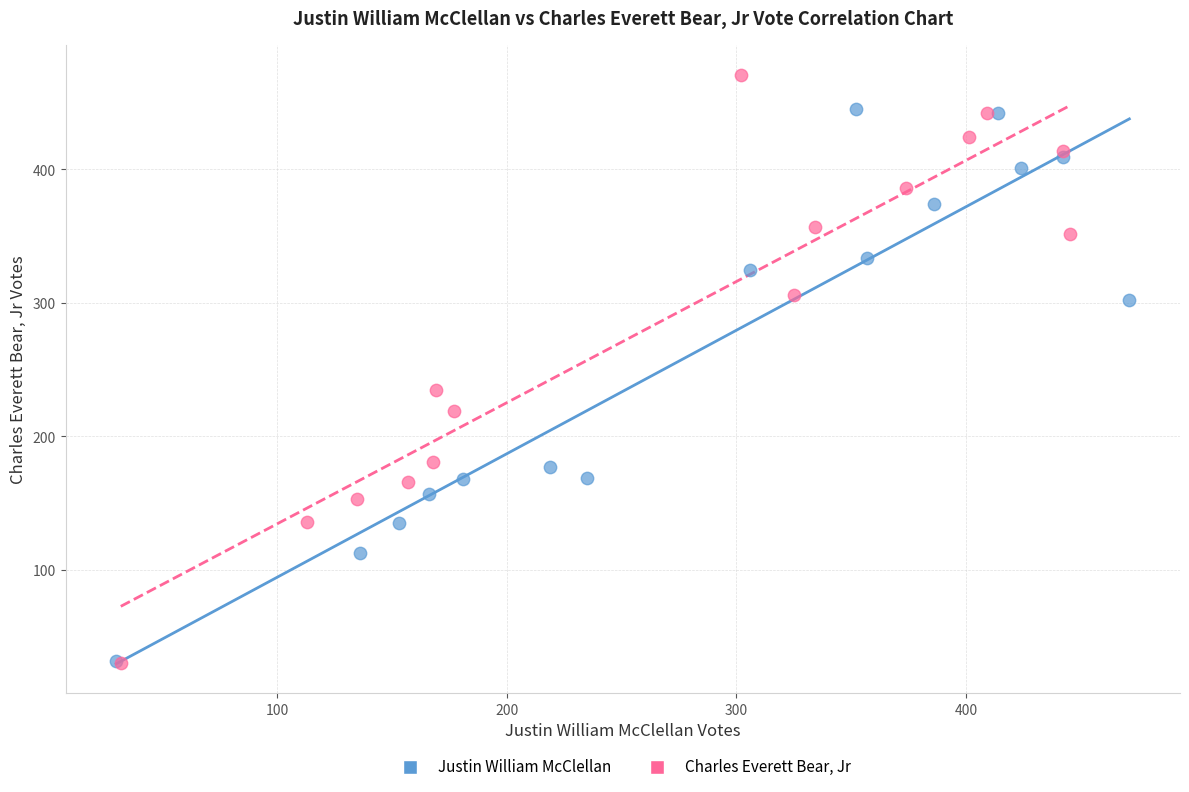

Which series has the widest spread of Y values?

Charles Everett Bear, Jr